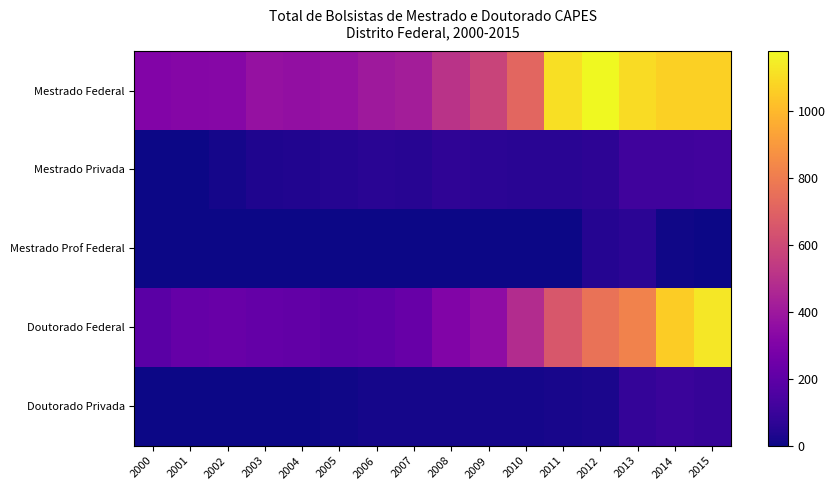

Reading left to right, extract all data points from this chart.

Mestrado Federal: 2000=310	2001=320	2002=323	2003=373	2004=361	2005=370	2006=405	2007=423	2008=508	2009=576	2010=717	2011=1109	2012=1179	2013=1097	2014=1068	2015=1067
Mestrado Privada: 2000=0	2001=0	2002=18	2003=36	2004=38	2005=47	2006=56	2007=55	2008=73	2009=60	2010=58	2011=58	2012=65	2013=119	2014=116	2015=121
Mestrado Prof Federal: 2000=0	2001=0	2002=0	2003=0	2004=0	2005=0	2006=0	2007=0	2008=0	2009=0	2010=0	2011=0	2012=49	2013=62	2014=6	2015=0
Doutorado Federal: 2000=191	2001=225	2002=233	2003=217	2004=212	2005=194	2006=205	2007=227	2008=307	2009=346	2010=481	2011=658	2012=760	2013=822	2014=1059	2015=1132
Doutorado Privada: 2000=0	2001=0	2002=0	2003=0	2004=2	2005=6	2006=15	2007=17	2008=18	2009=16	2010=16	2011=20	2012=25	2013=84	2014=98	2015=88